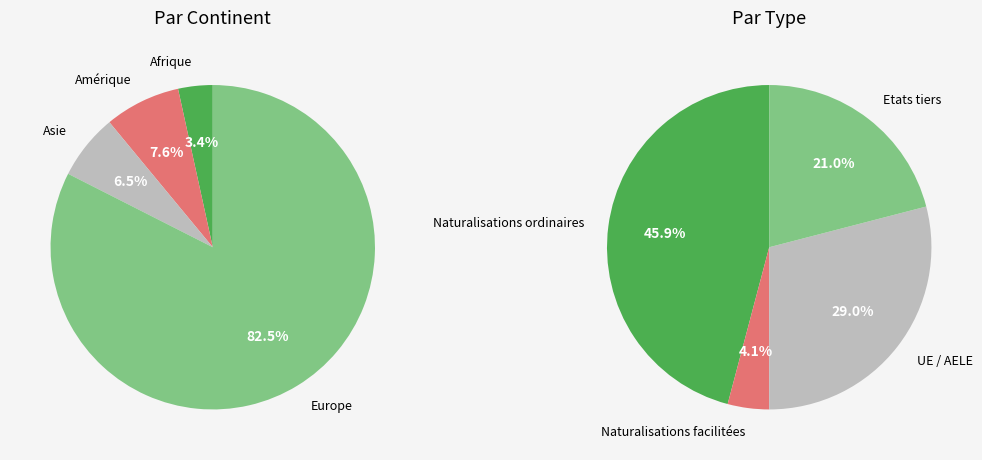

The Océanie slice represents 0% of the pie. True or false?

True